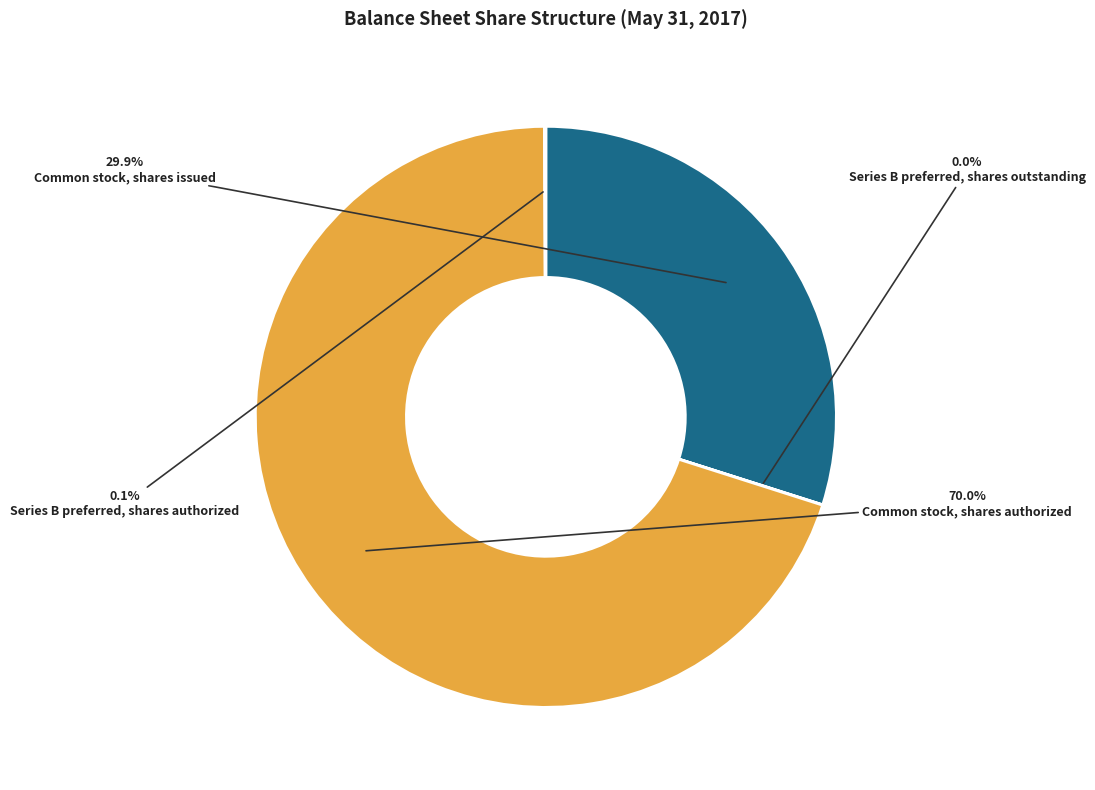

Which slice is the largest?

Common stock, shares authorized